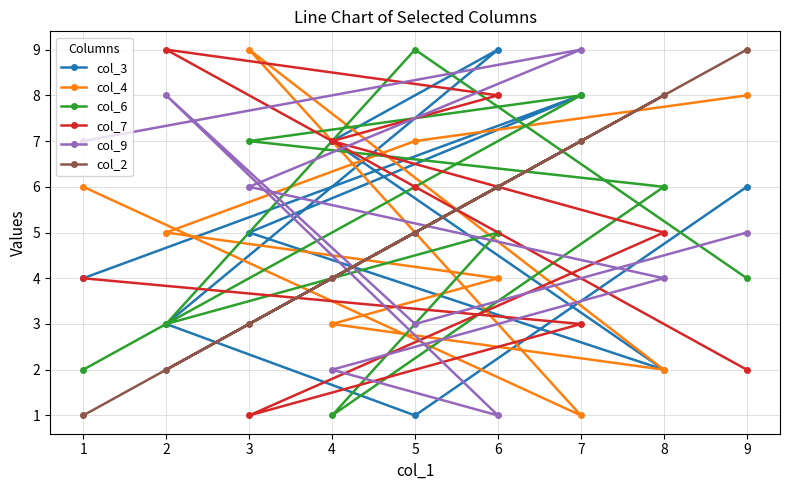

Does the chart display data point markers on the line(s)?

Yes